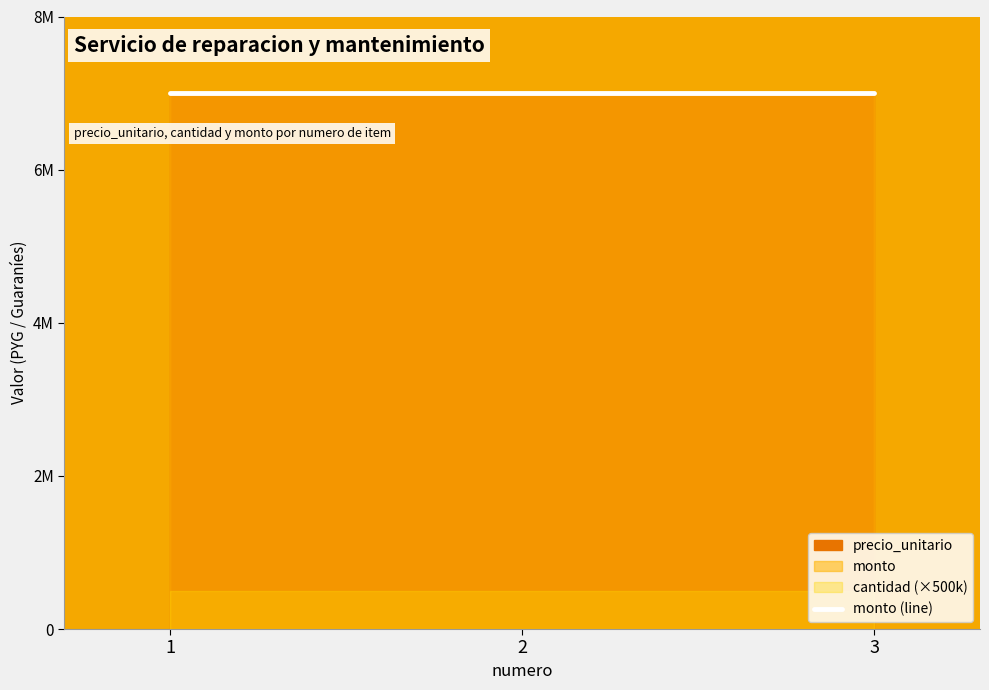

What is the sum of the precio_unitario values at 3 and 2?

14000000